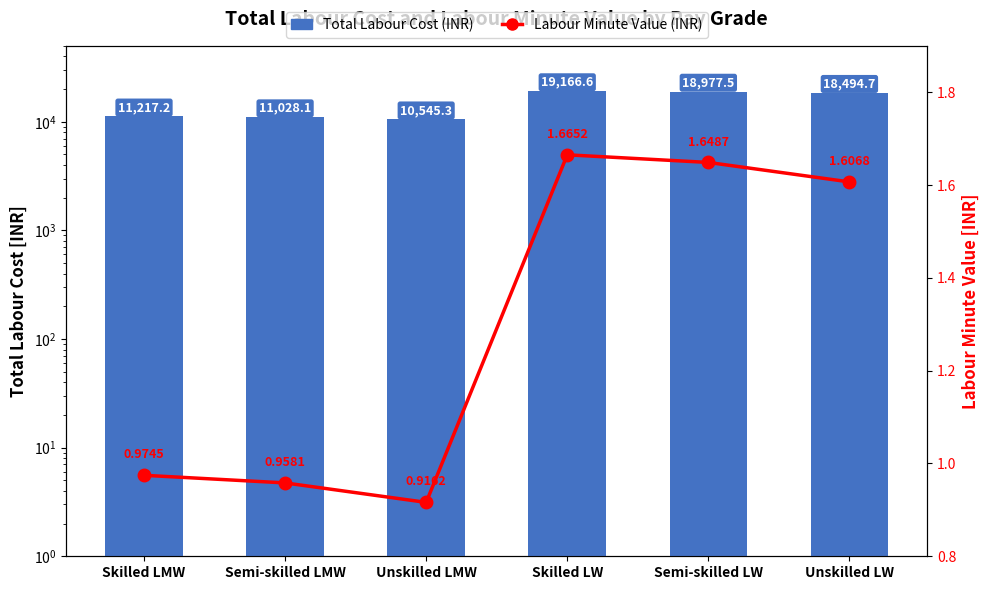

What position from the left is Unskilled LW?

6